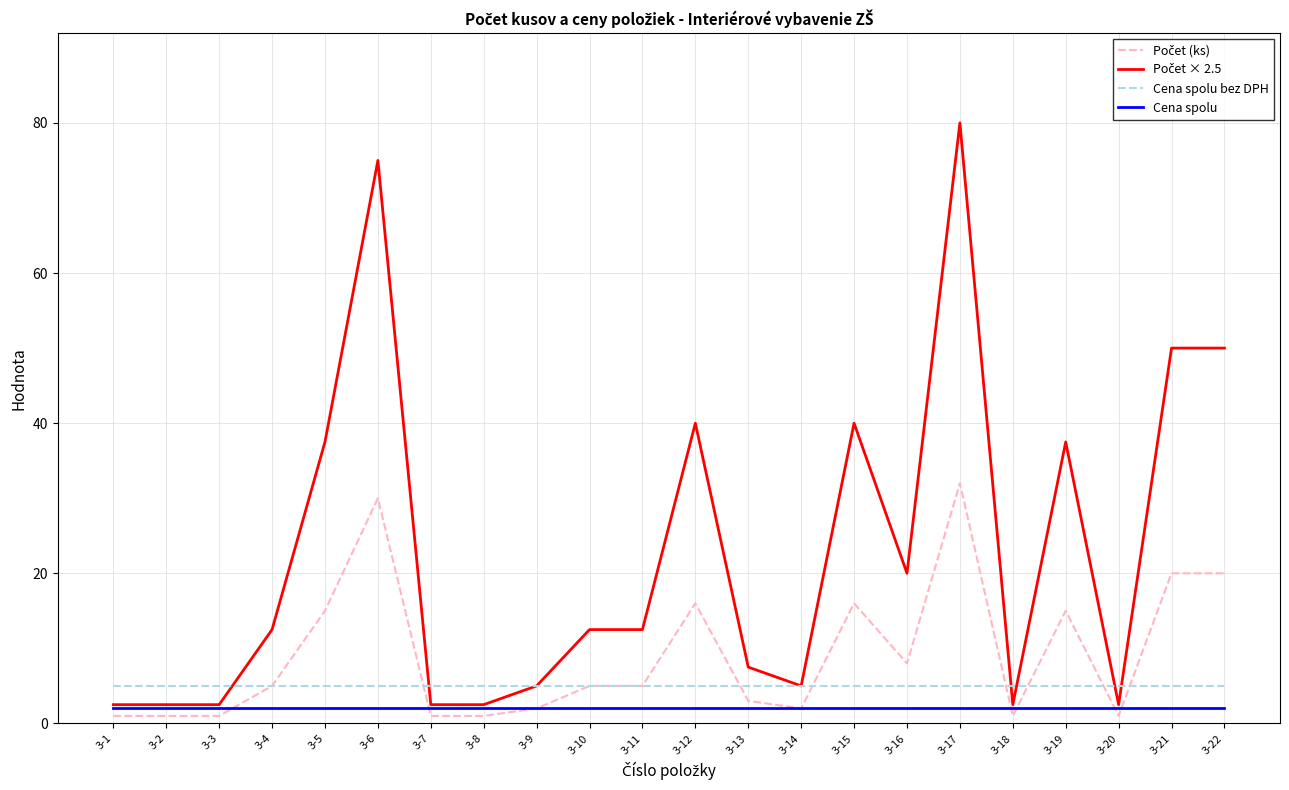

Is the value of Cena spolu at 3-5 greater than the value of Cena spolu bez DPH at 3-19?

No